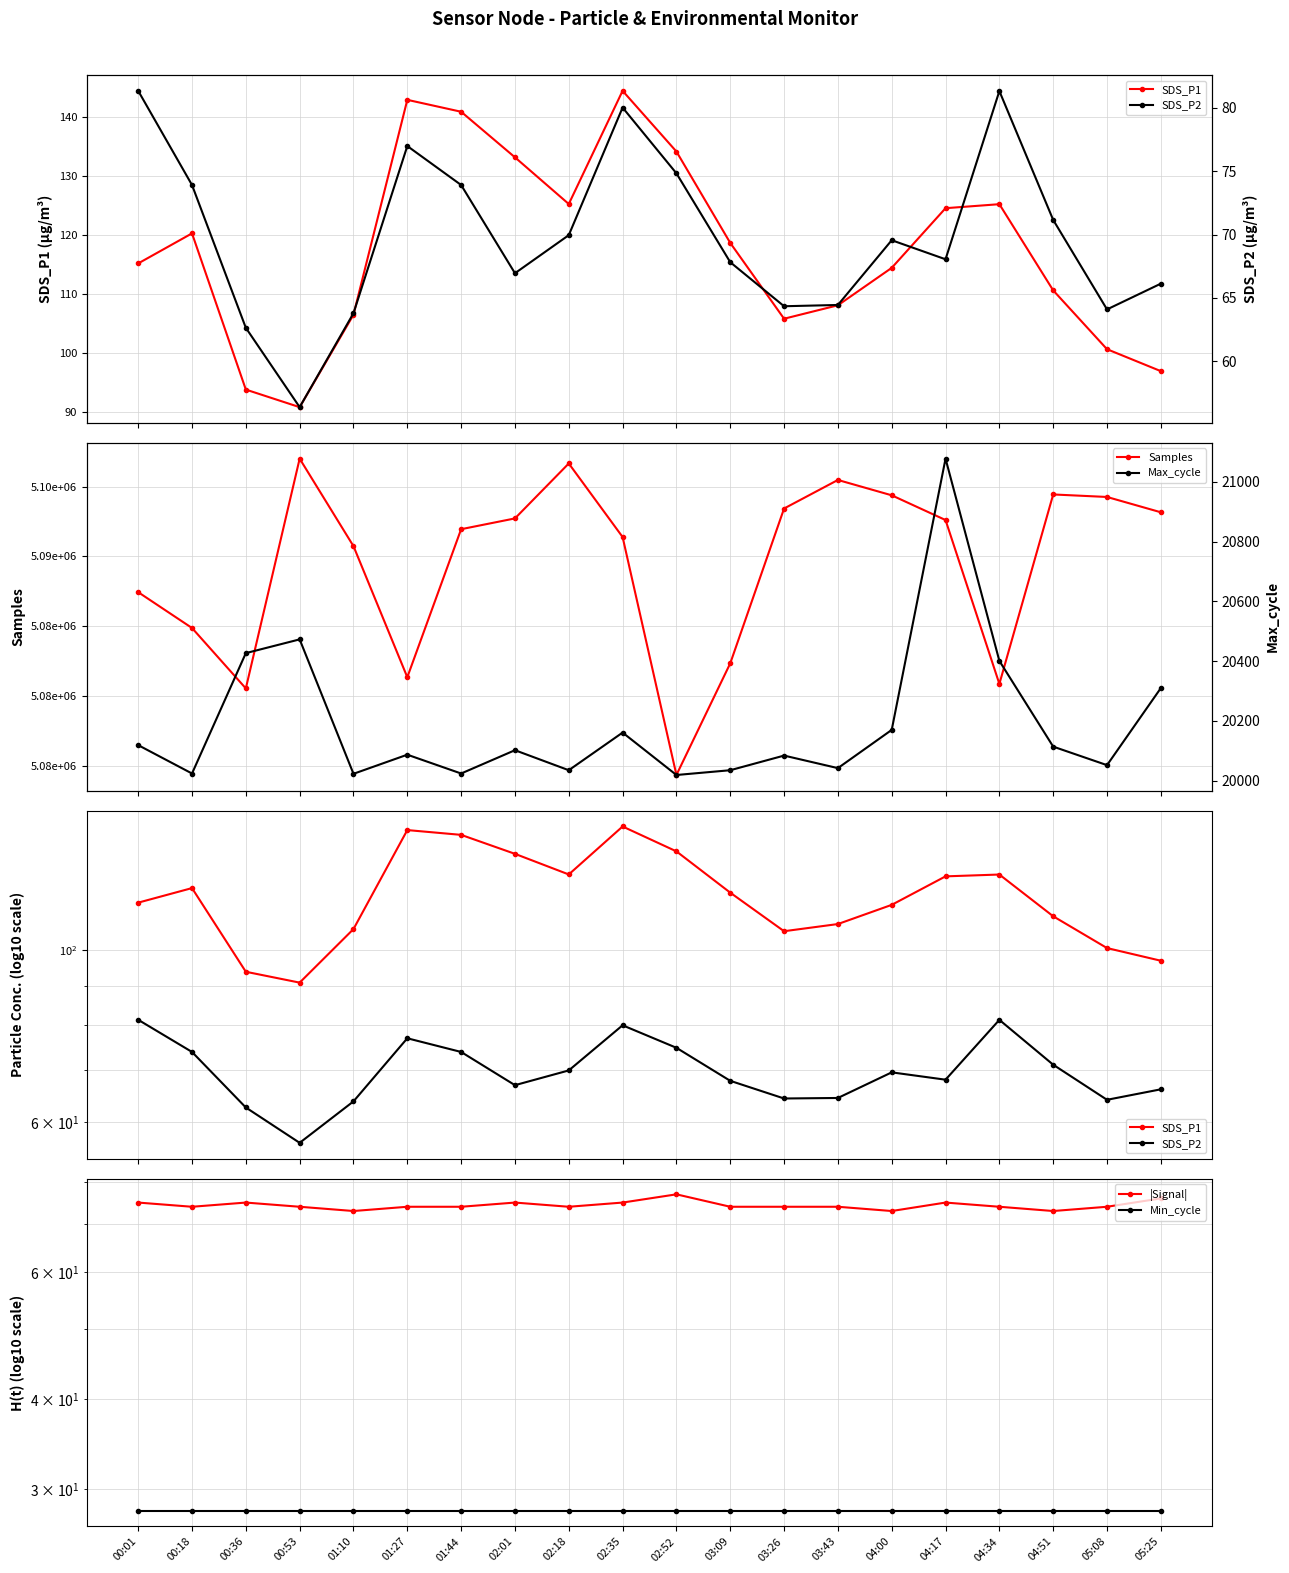

Where is |Signal| nearest to the value 75?

00:01